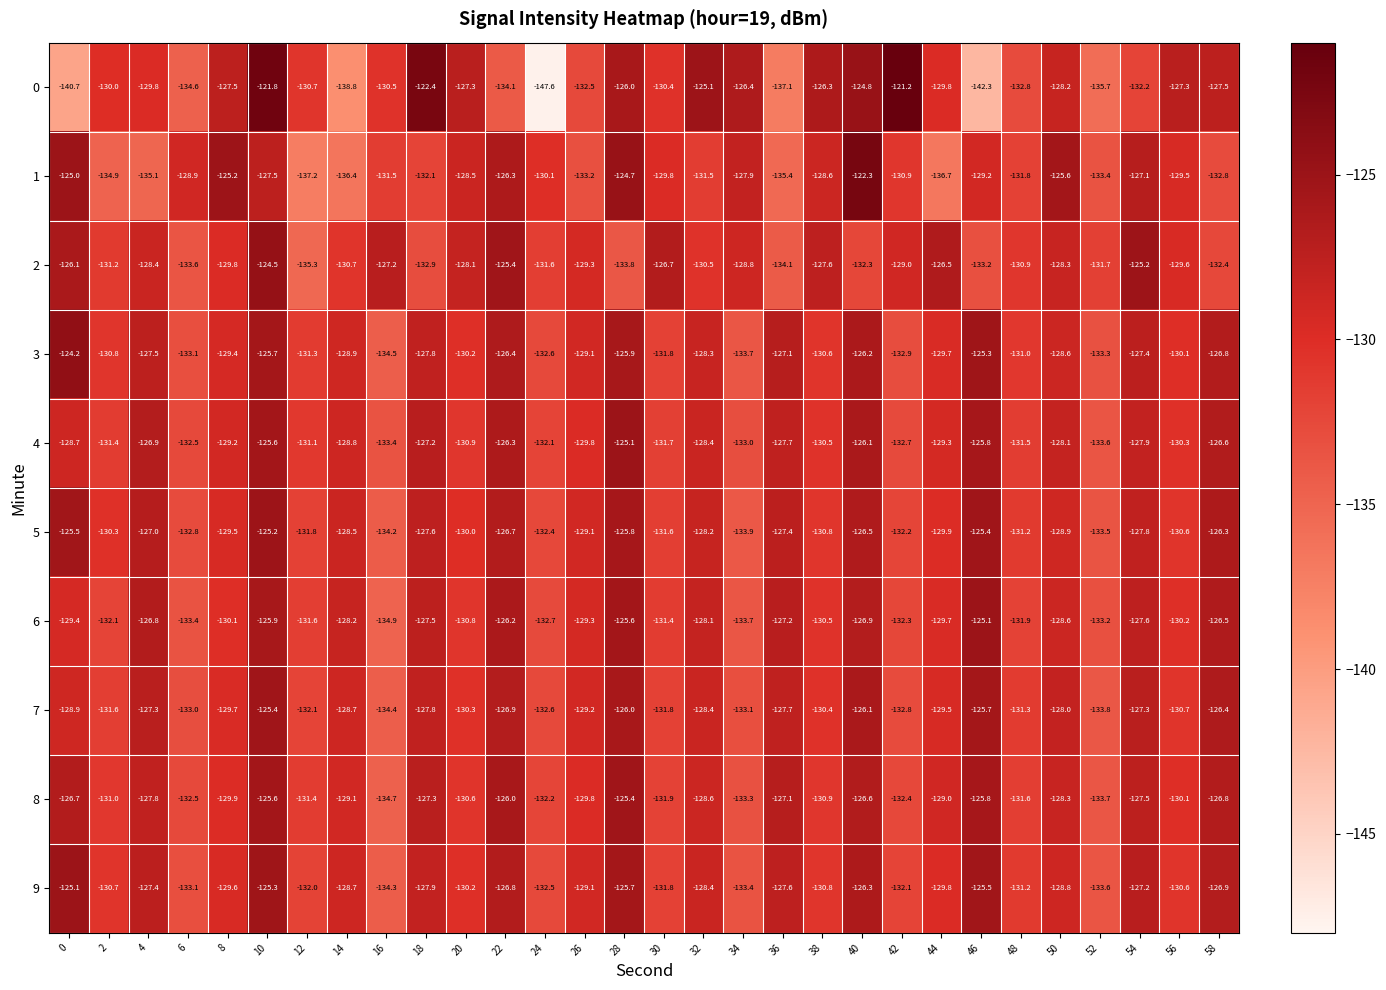

What is the sum of the 2 values at 0 and 28?

-259.9